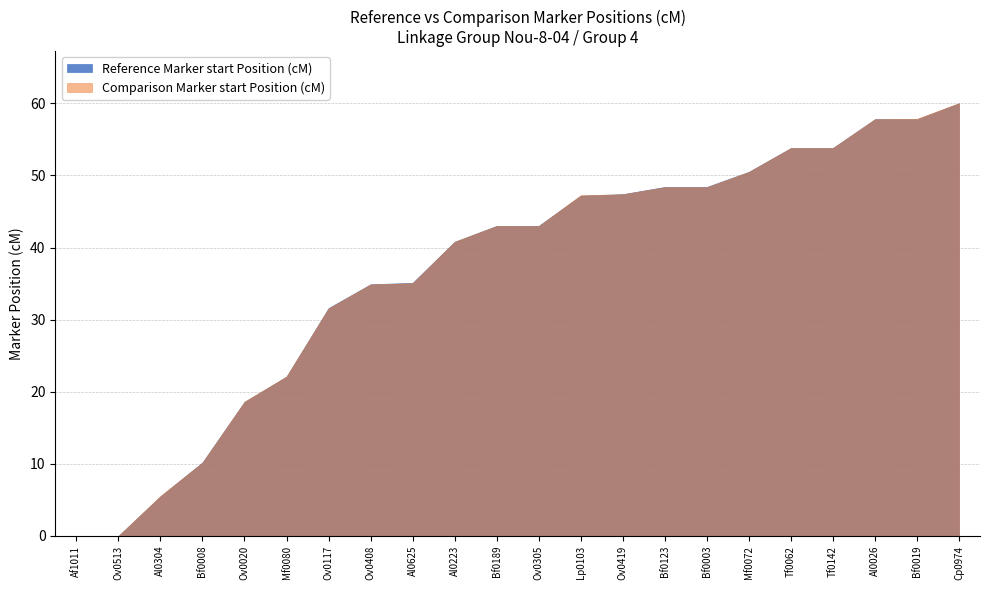

What is the total value across all series at Bf0008?

20.4